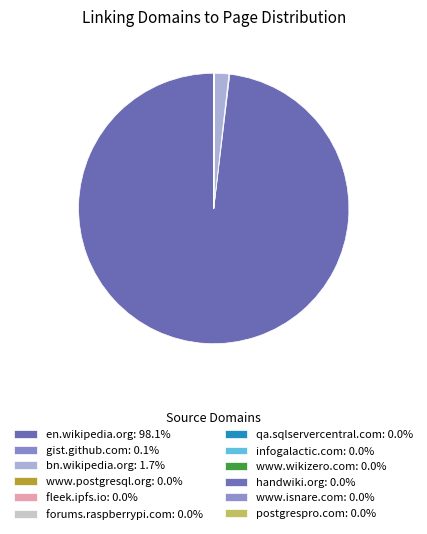

Which slice is the smallest?

www.postgresql.org